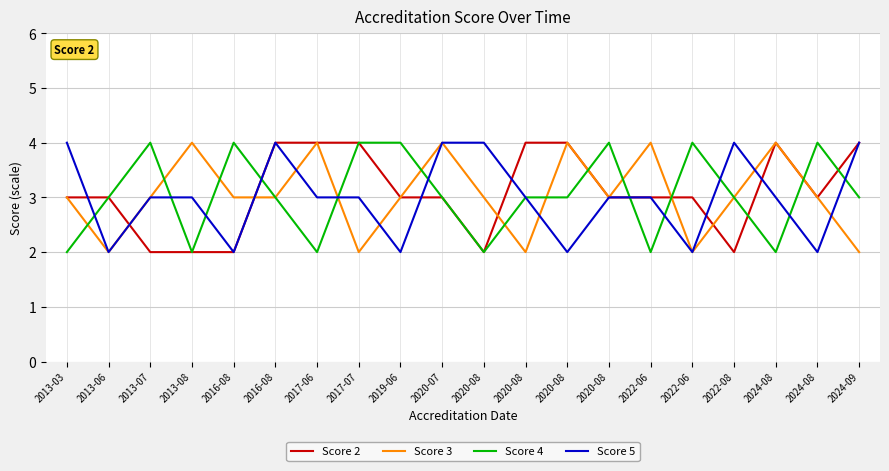

How many intersections are there between Score 3 and Score 5?

7